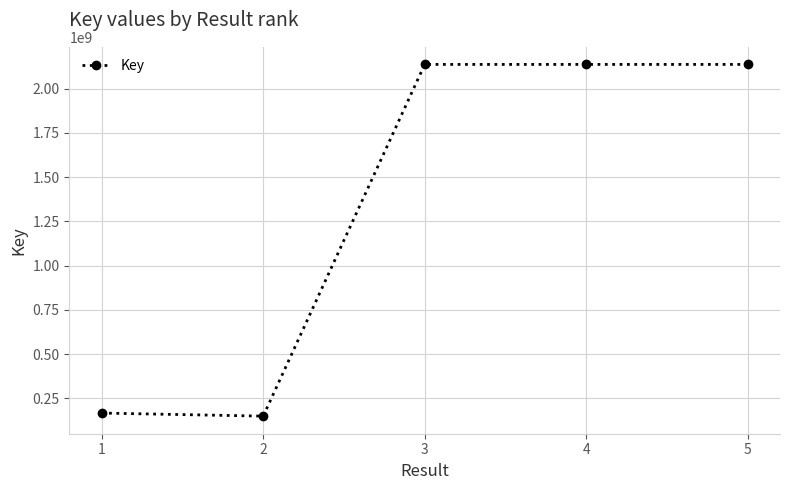

What is the ratio of the value at 3 to the value at 4?

1.0